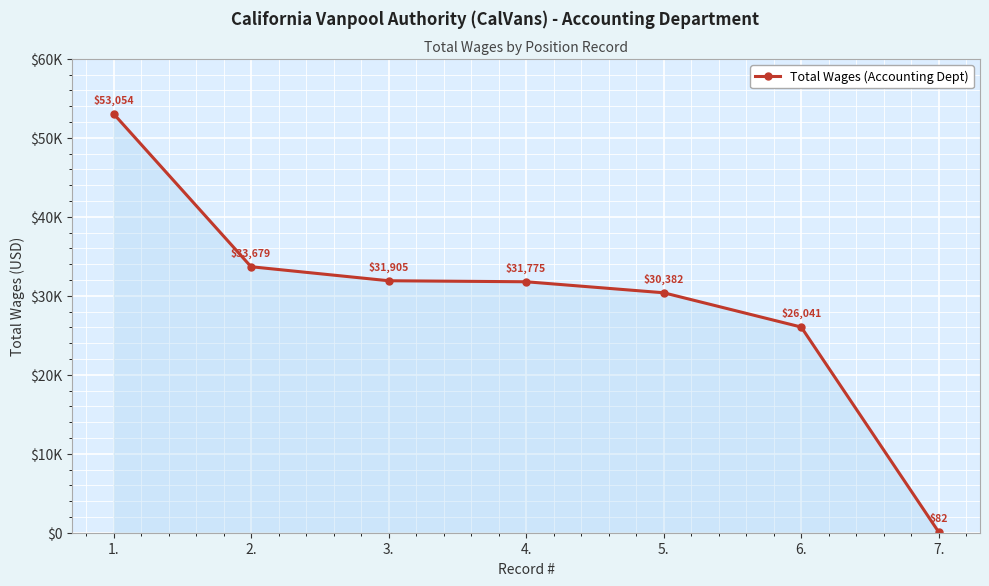

At which label does the data first exceed 31775?

1.